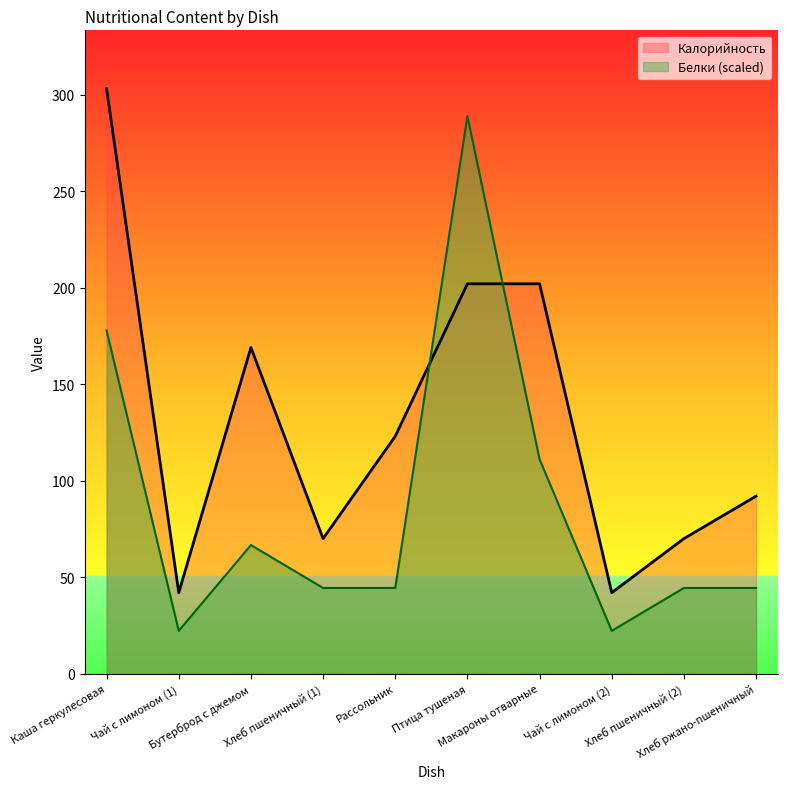

List the series in order of their overall mean, lowest first.

Белки (scaled), Калорийность